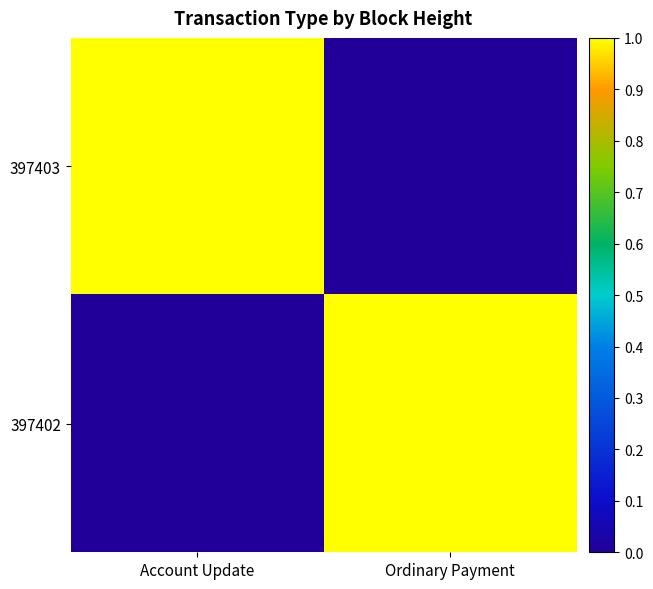

What is the maximum value shown in the chart?

1